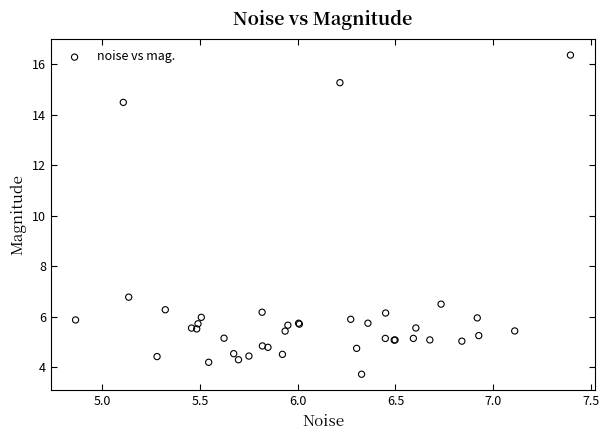

What Y value in the scatter plot is closest to 10?

6.8